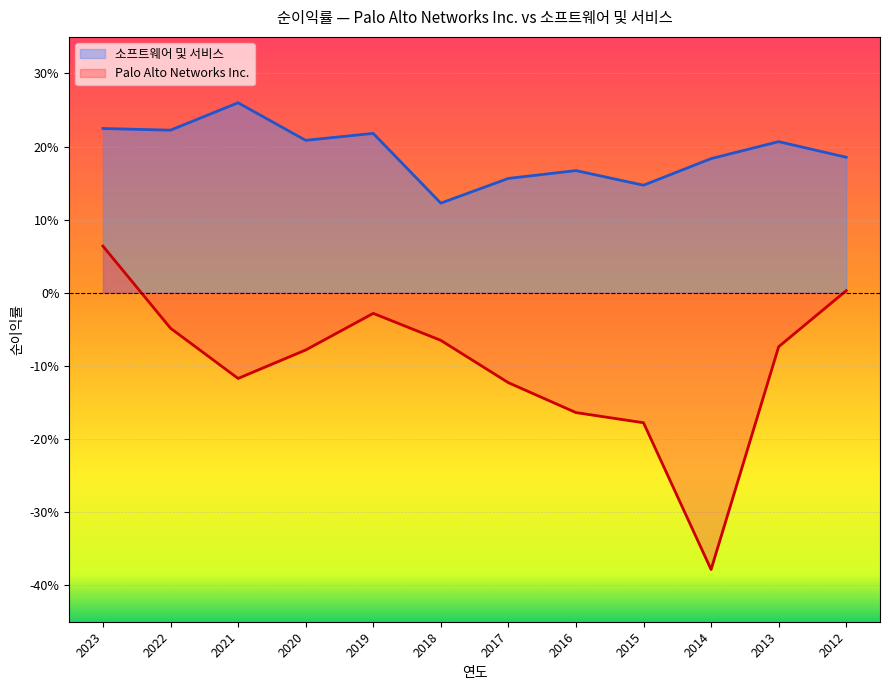

Reading right to left, transcribe all the data shown in this chart.

Palo Alto Networks Inc.: 0.0	-0.1	-0.4	-0.2	-0.2	-0.1	-0.1	-0.0	-0.1	-0.1	-0.0	0.1
소프트웨어 및 서비스: 0.2	0.2	0.2	0.1	0.2	0.2	0.1	0.2	0.2	0.3	0.2	0.2